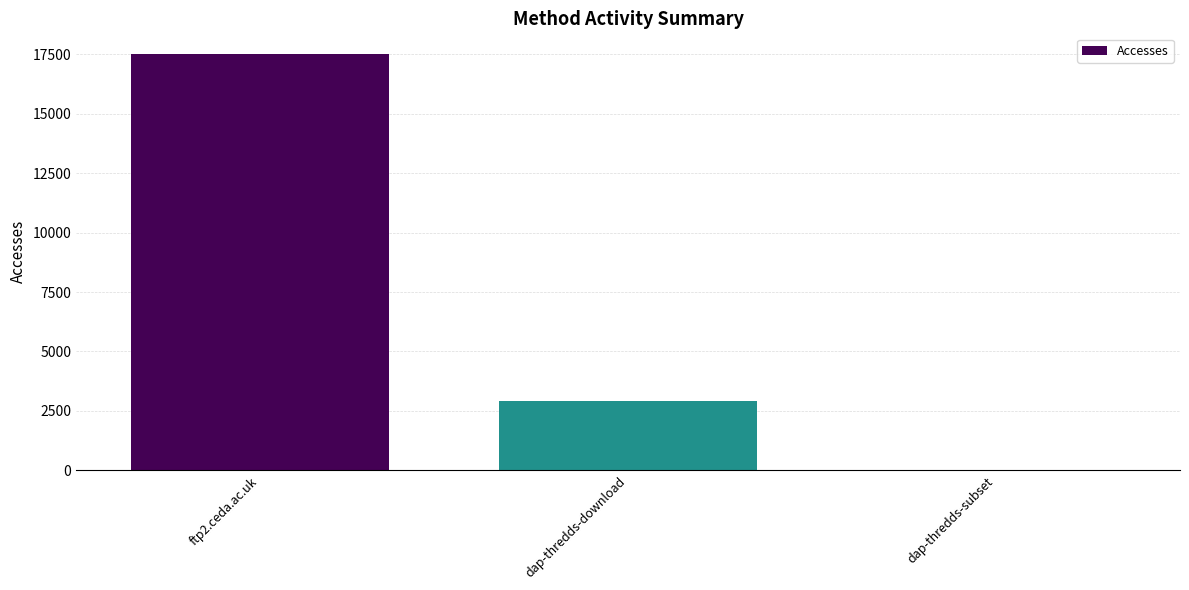

What is the greatest value displayed?

17507